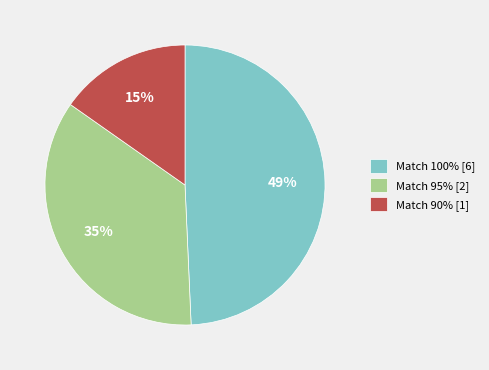

Is it true that Match 95% [2] is 35% of the pie?

True